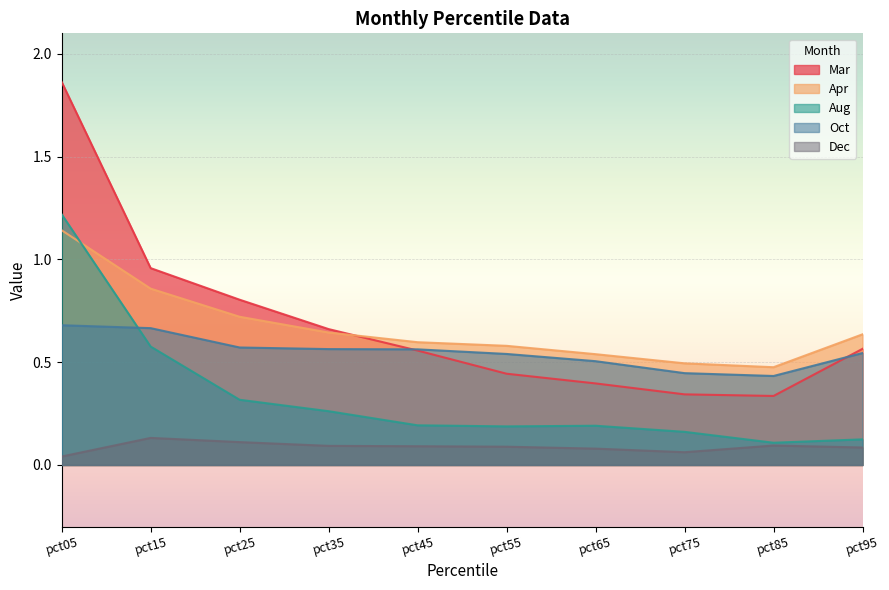

Does the chart display data point markers on the line(s)?

No